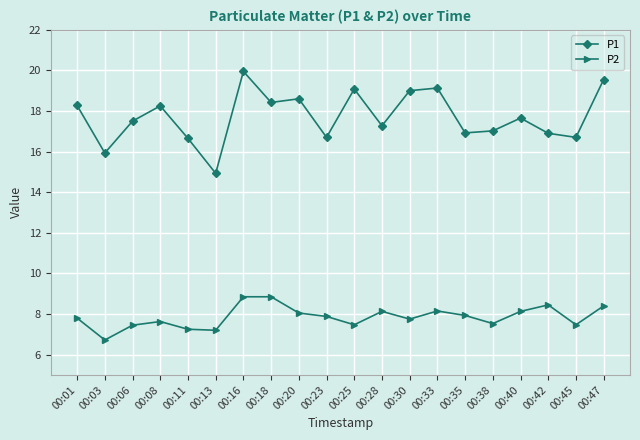

Which series has the widest spread of values?

P1